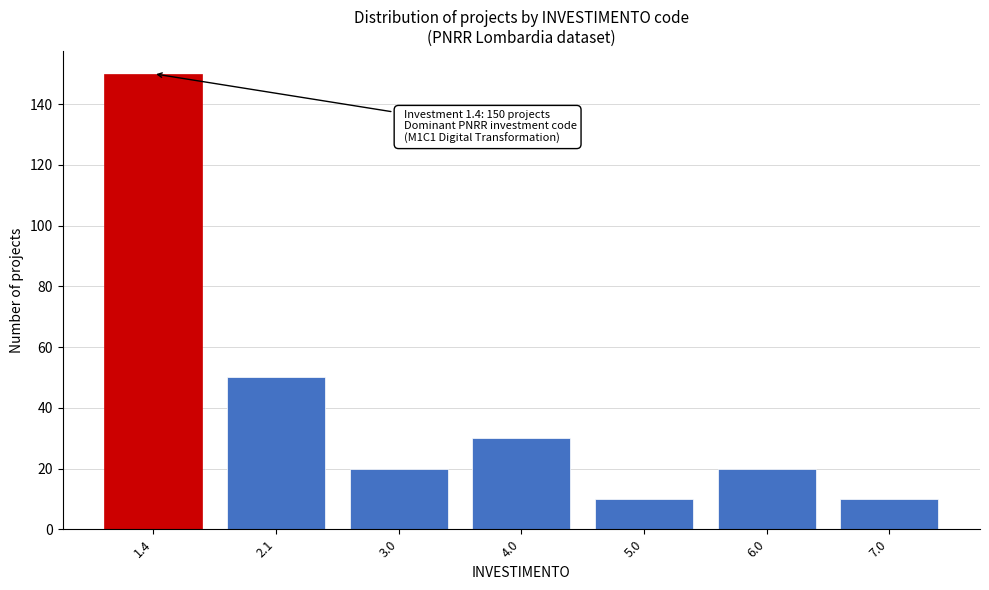

Reading right to left, transcribe all the data shown in this chart.

7.0=10	6.0=20	5.0=10	4.0=30	3.0=20	2.1=50	1.4=150